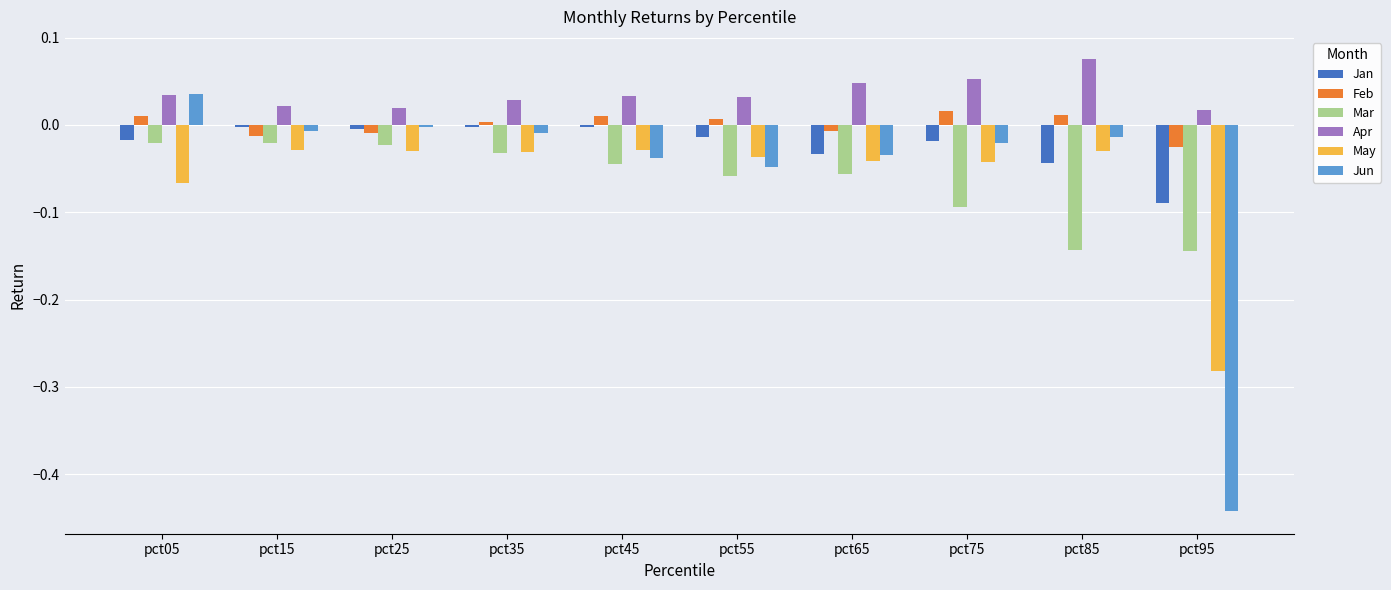

Which series has the largest total across all categories?

Apr